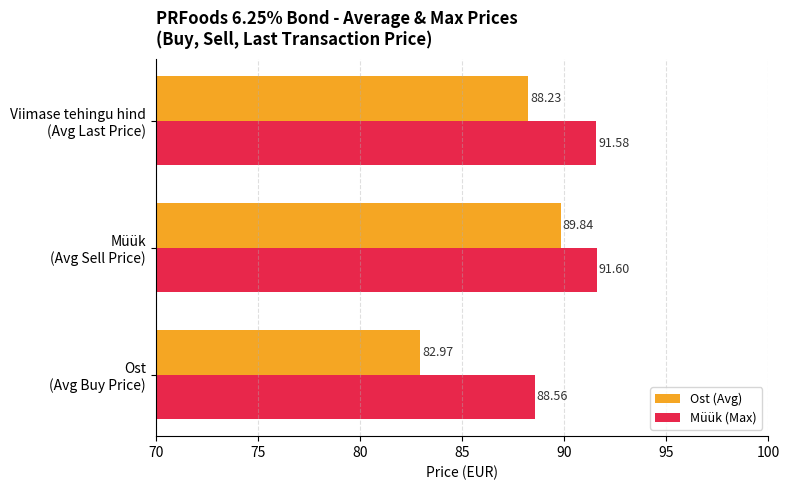

Which series has the largest range (max minus min)?

Ost (Avg)